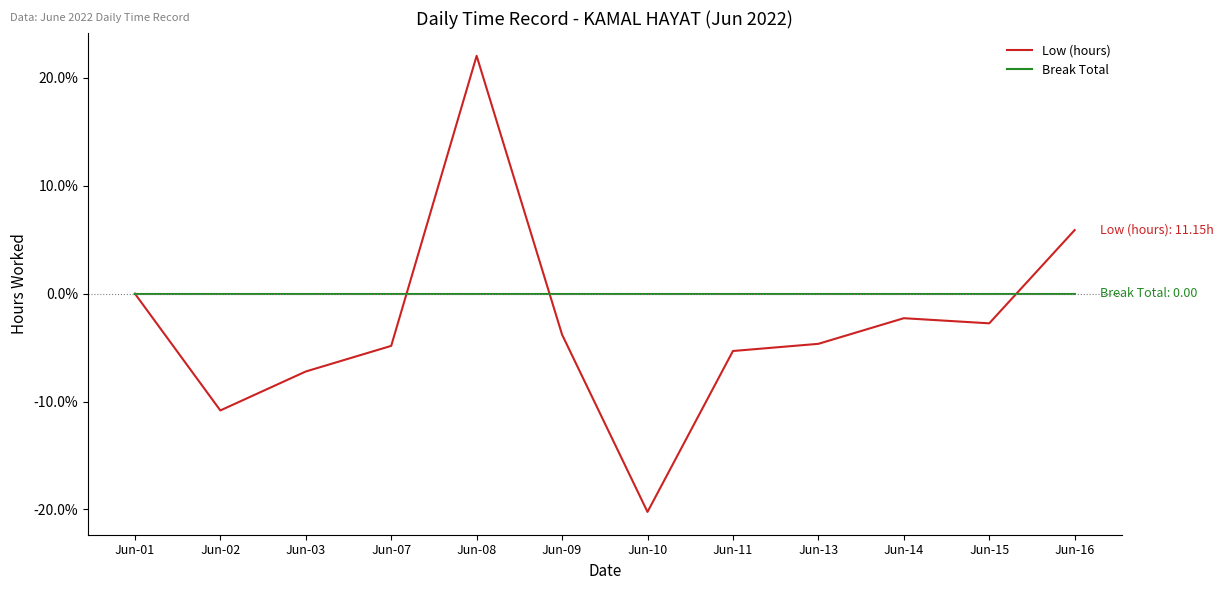

What is the total value across all series at Jun-16?

5.9